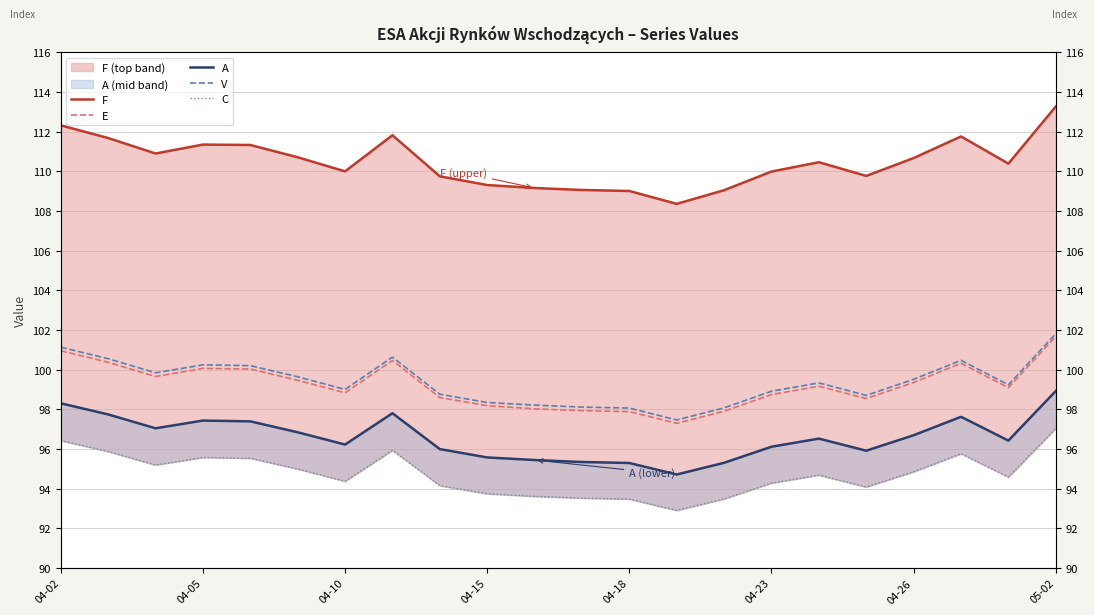

Which series has the largest range (max minus min)?

F